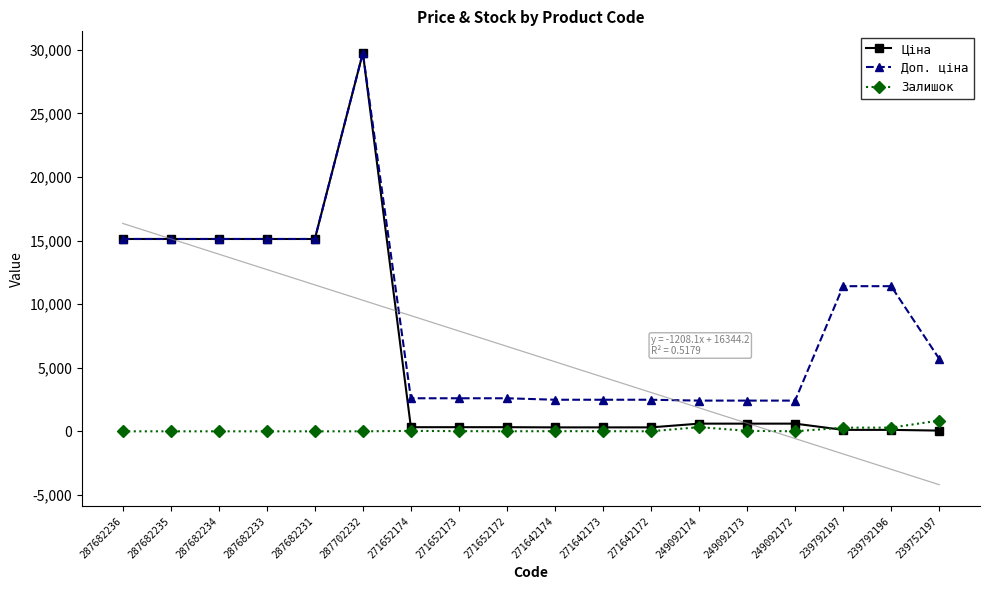

True or false: Доп. ціна has more than 1 interior local peaks.

False